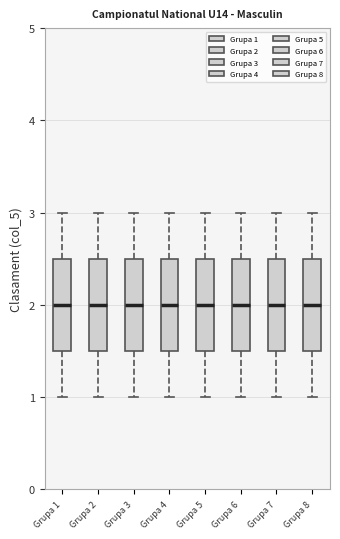

Where does the upper whisker of the box for Grupa 7 end on the y-axis? The values are not printed on the chart, so give them approximately, as read against the axis.

3.0